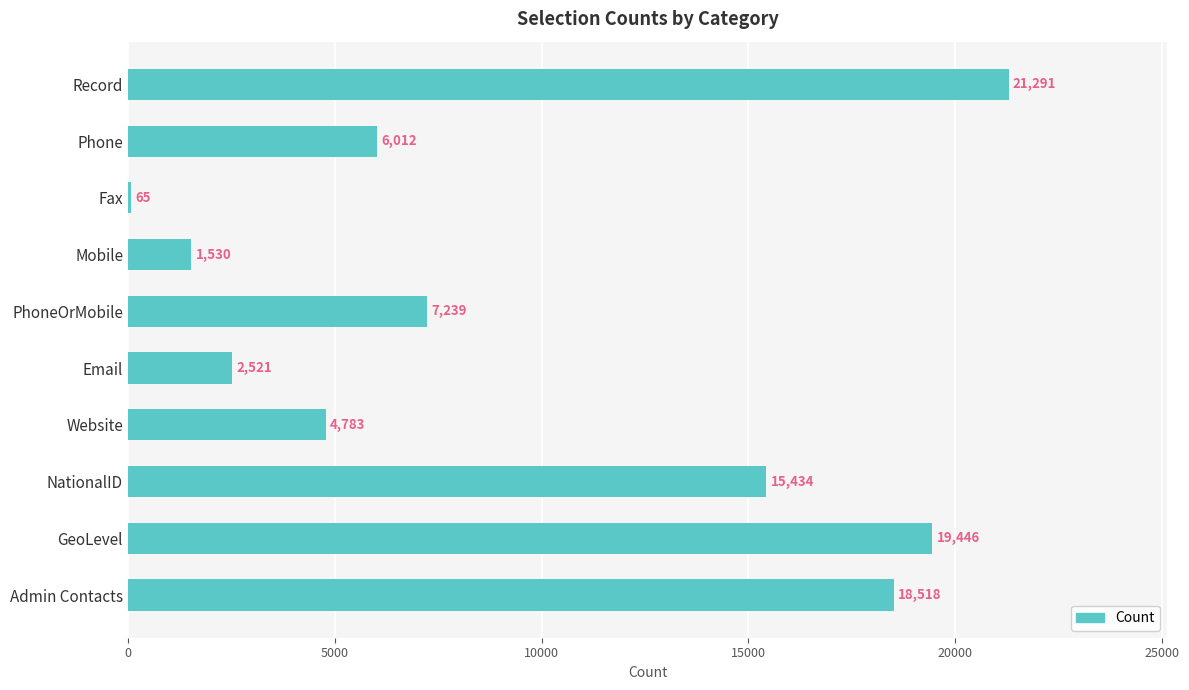

What is the average value?

9684